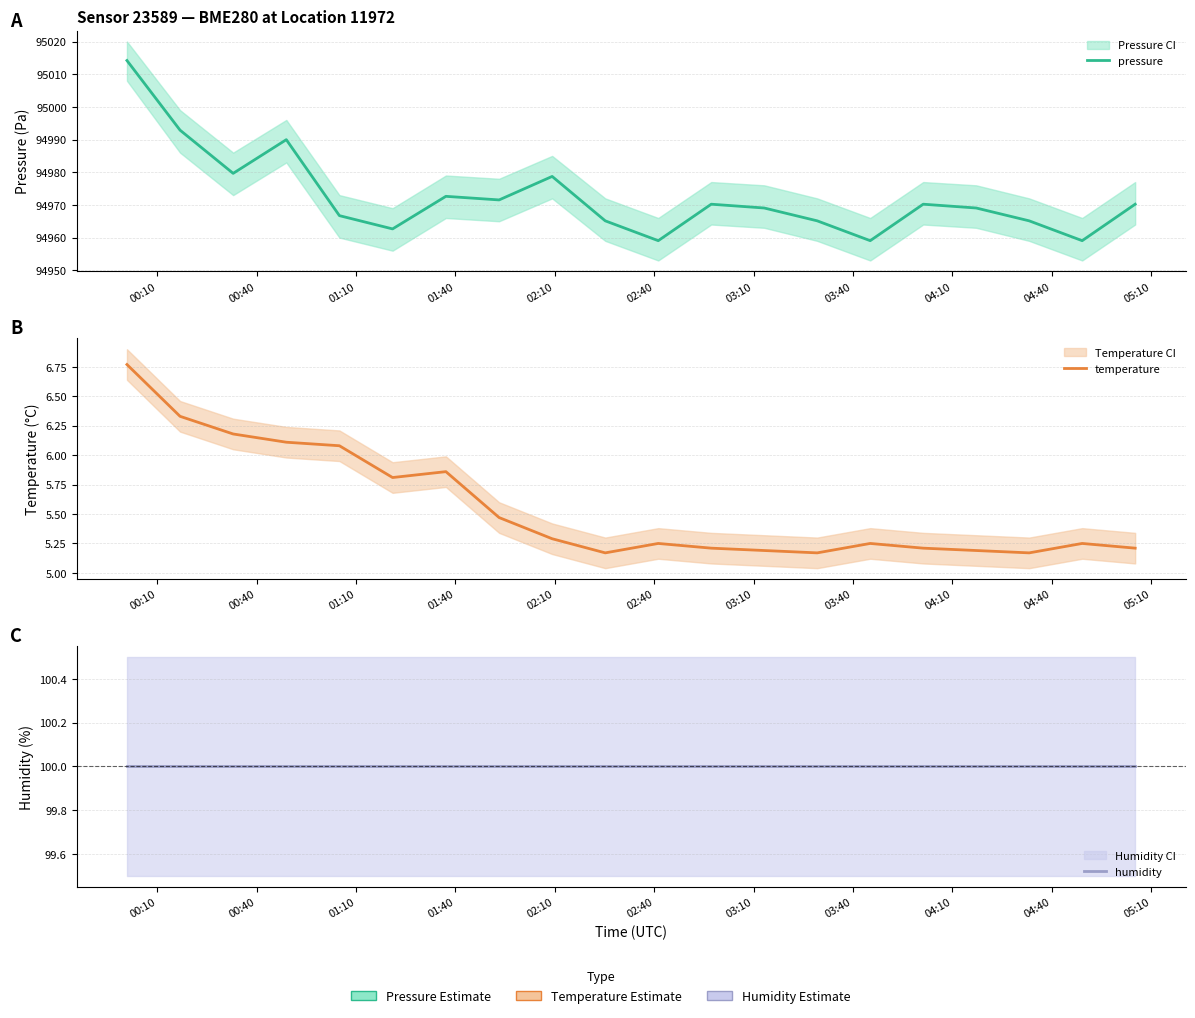

The value of humidity at 11 is 168.2. True or false?

False